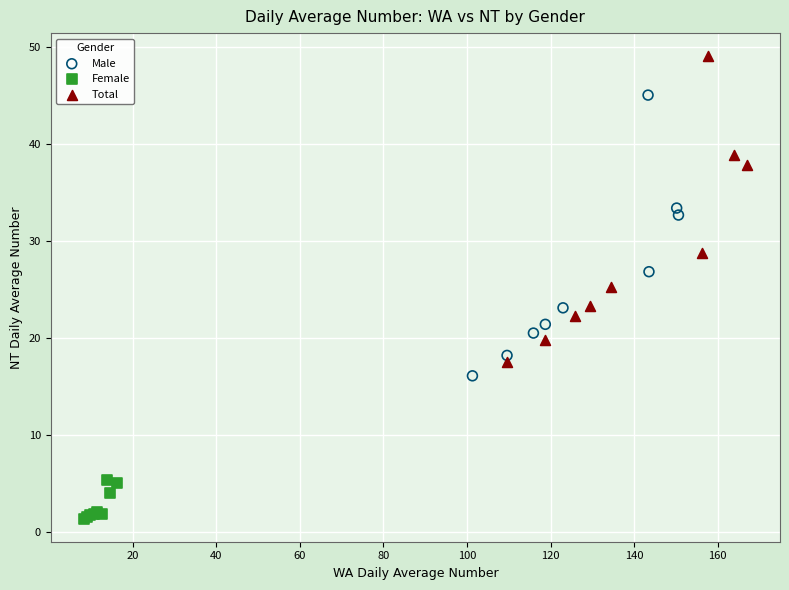

Which series contains the lowest Y value?

Female